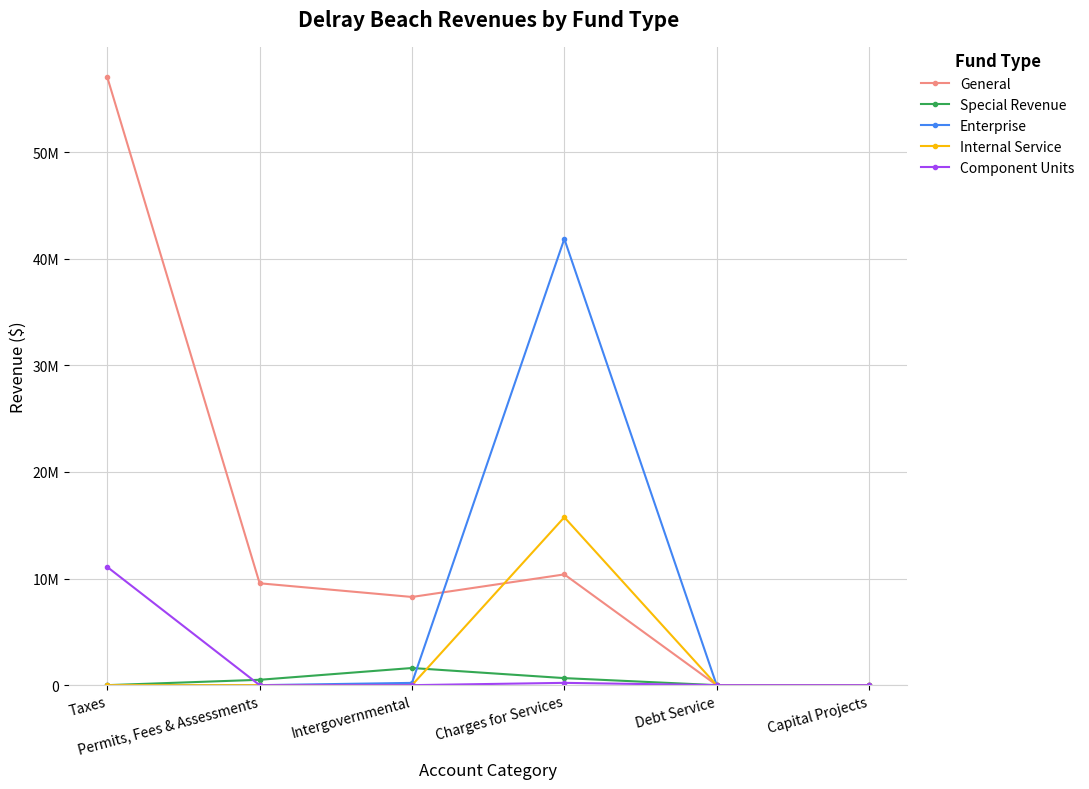

What is the difference between the second highest and minimum values in the Component Units series?

216030